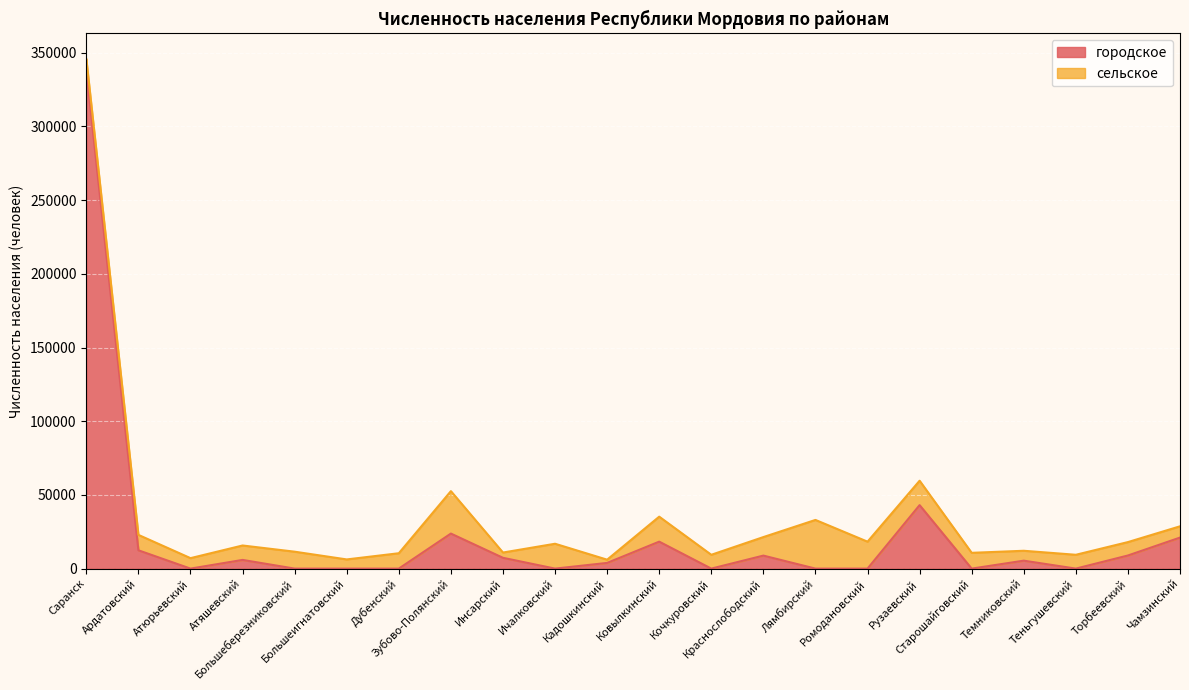

At which category does the data reach its first local valley?

Атюрьевский